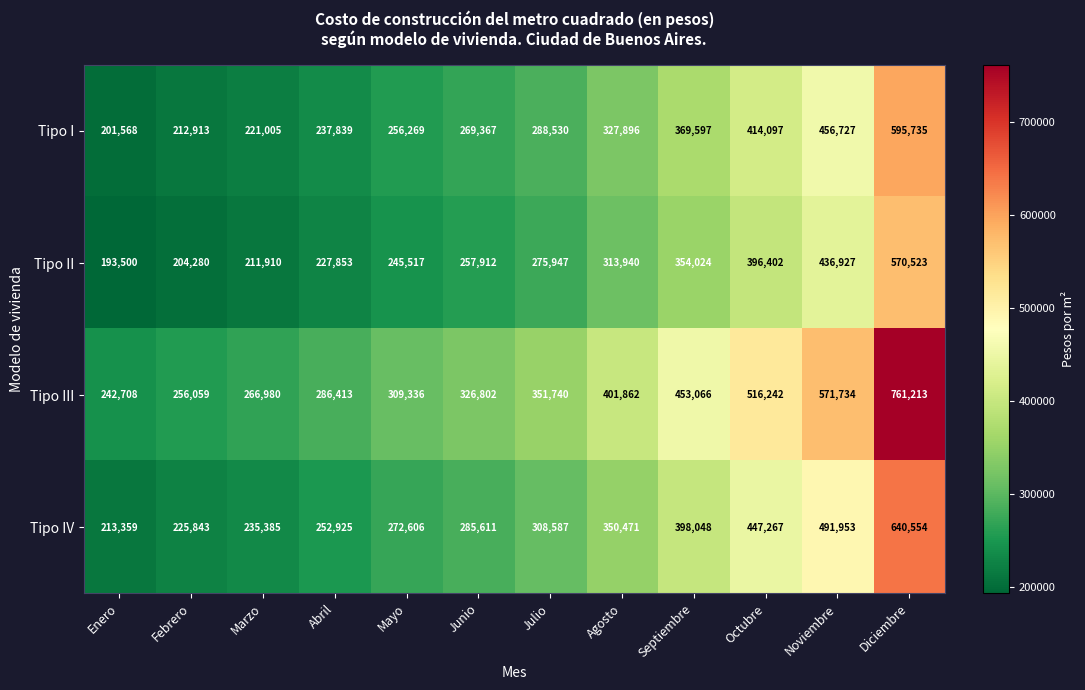

What is the spread (max minus min) of values at Marzo?

55070